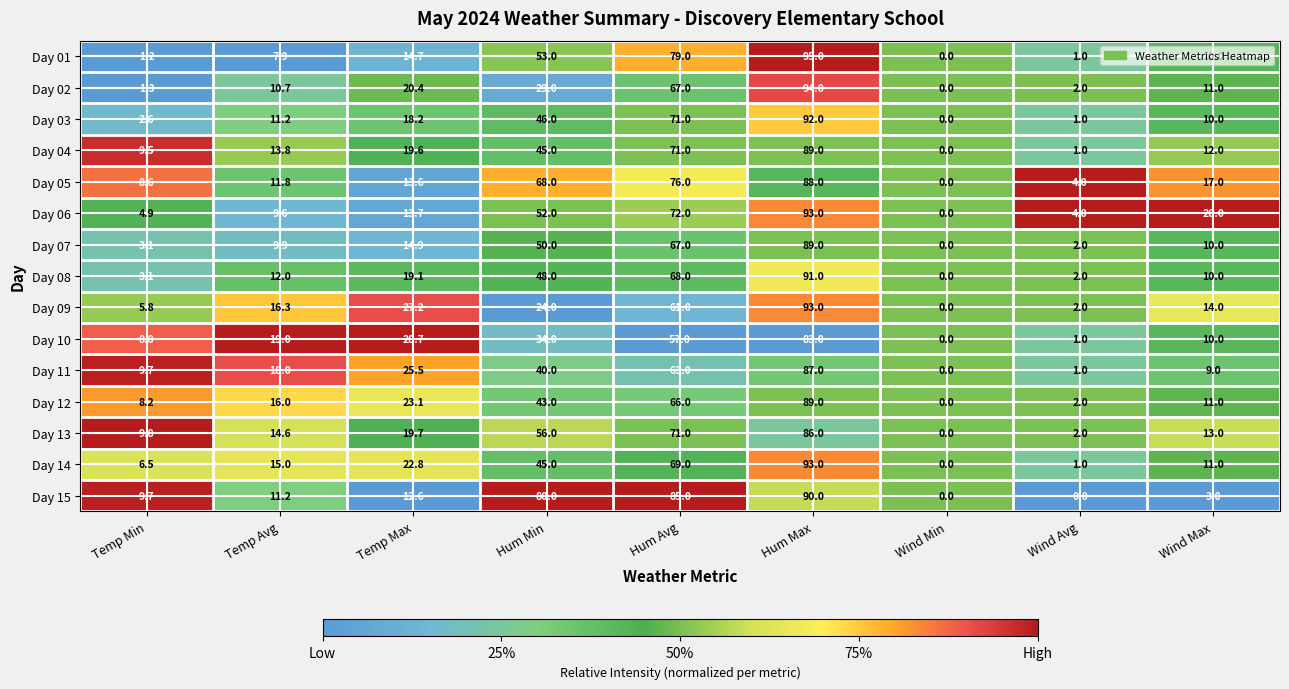

True or false: Day 02 has a value of 67.0 at Hum Avg.

True